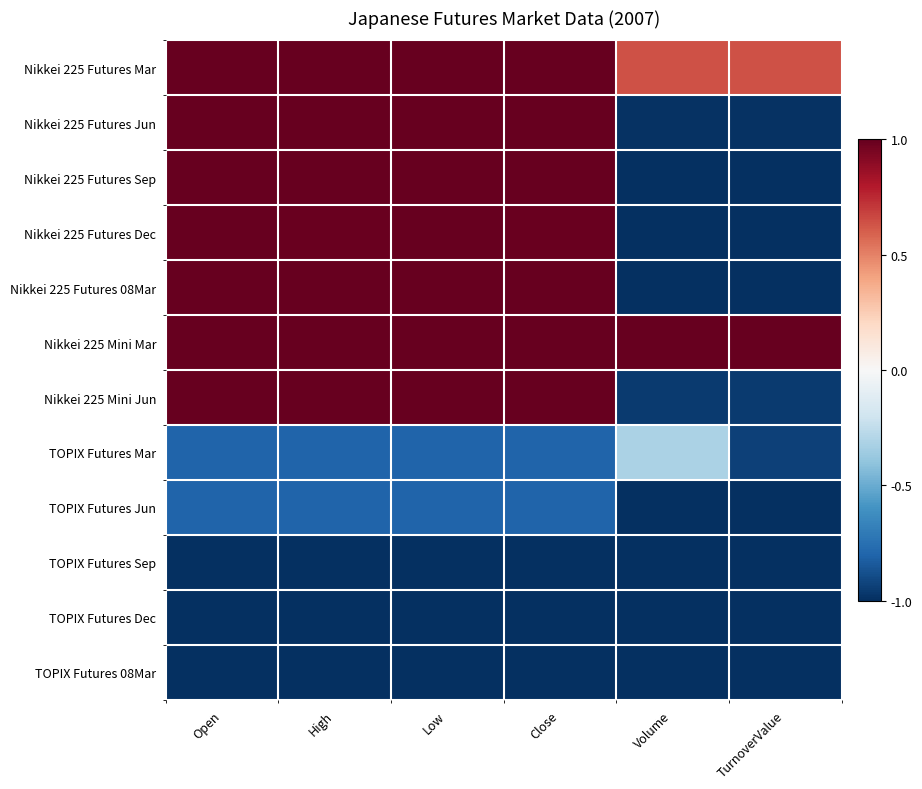

Rank the series at Volume from lowest to highest value.

TOPIX Futures Sep, TOPIX Futures Dec, TOPIX Futures 08Mar, TOPIX Futures Jun, Nikkei 225 Futures 08Mar, Nikkei 225 Futures Dec, Nikkei 225 Futures Sep, Nikkei 225 Futures Jun, Nikkei 225 Mini Jun, TOPIX Futures Mar, Nikkei 225 Futures Mar, Nikkei 225 Mini Mar